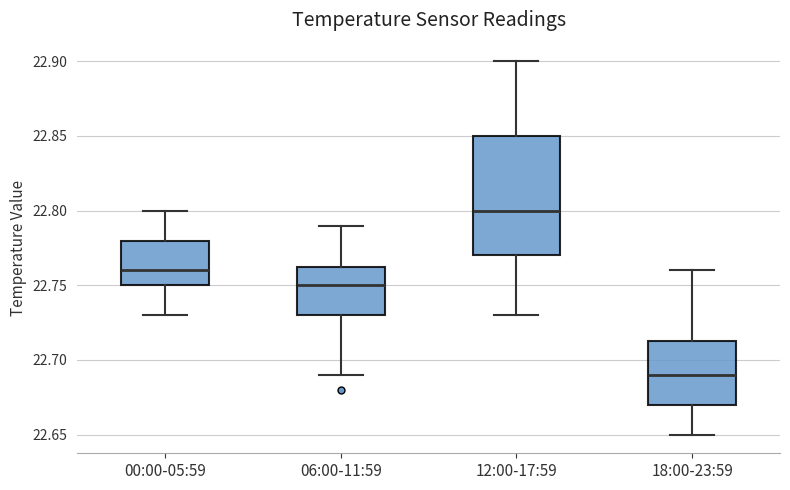

Where does the upper whisker of the box for 00:00-05:59 end on the y-axis? The values are not printed on the chart, so give them approximately, as read against the axis.

22.800